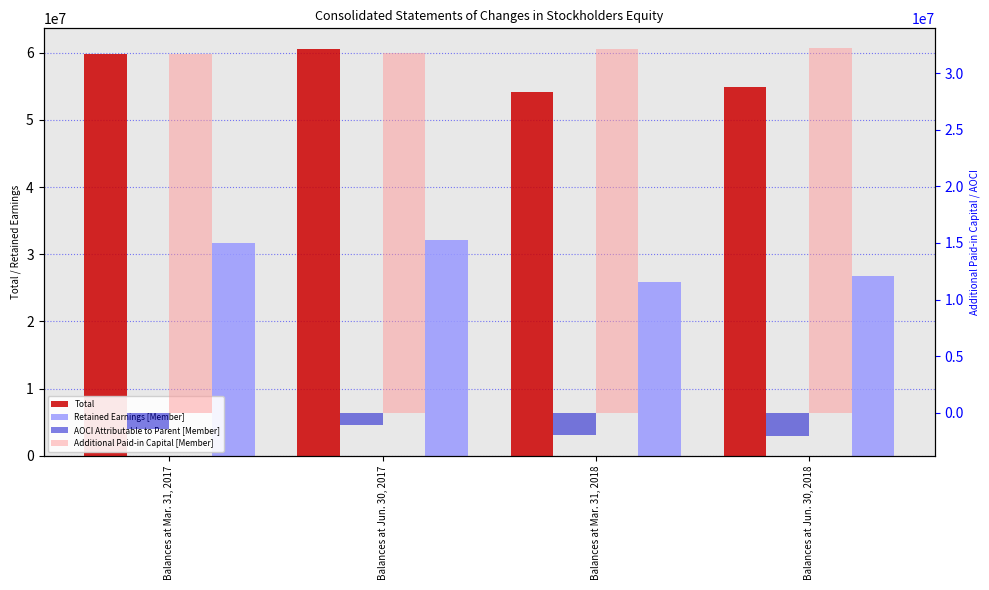

Which category has the lowest value in the Additional Paid-in Capital [Member] series?

Balances at Mar. 31, 2017